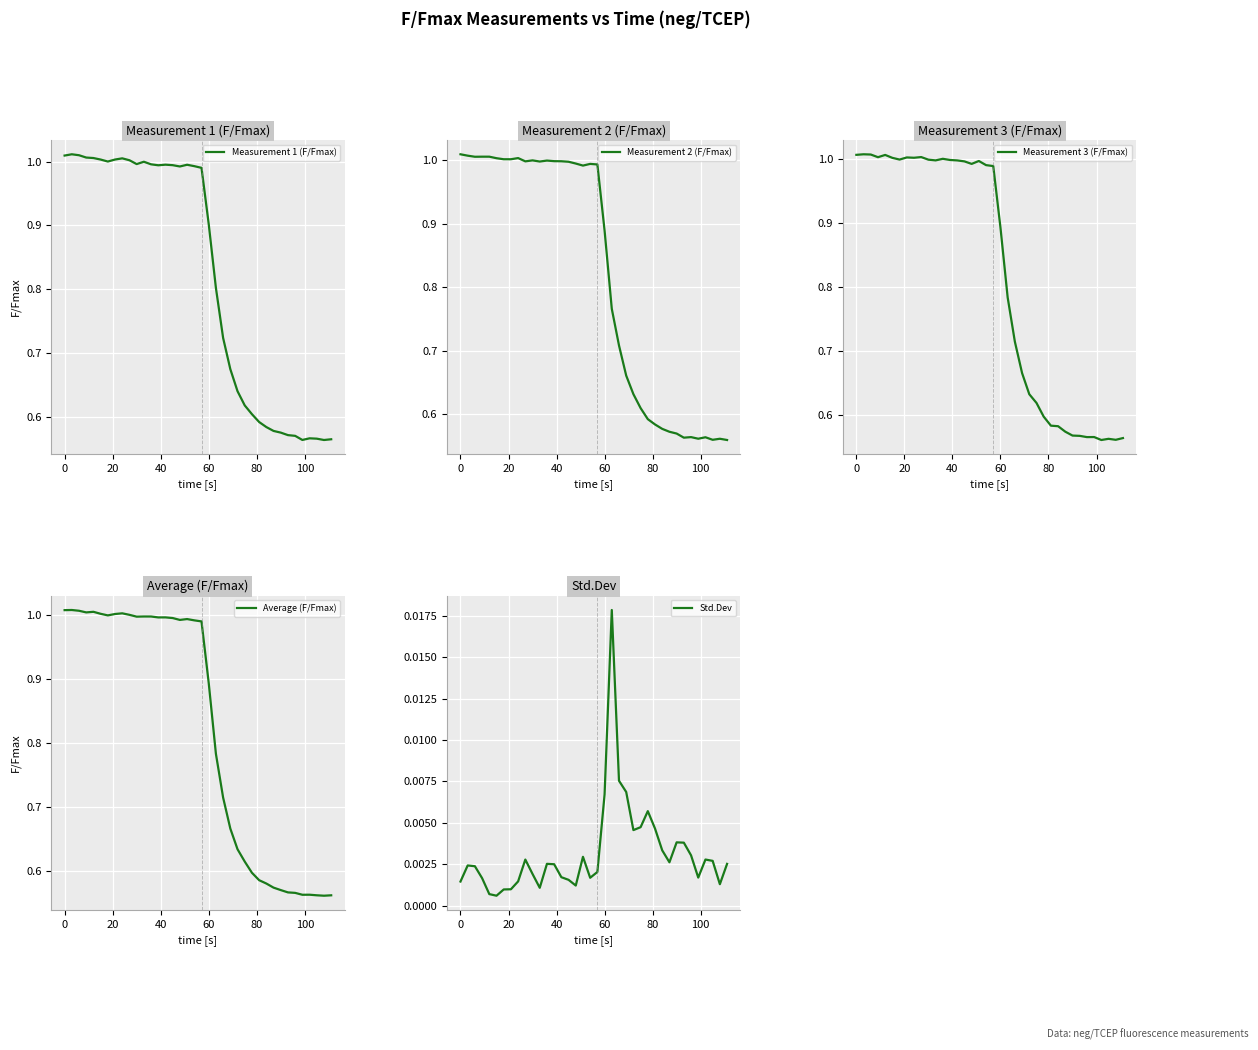

At how many categories does at least one series exceed 0?

38